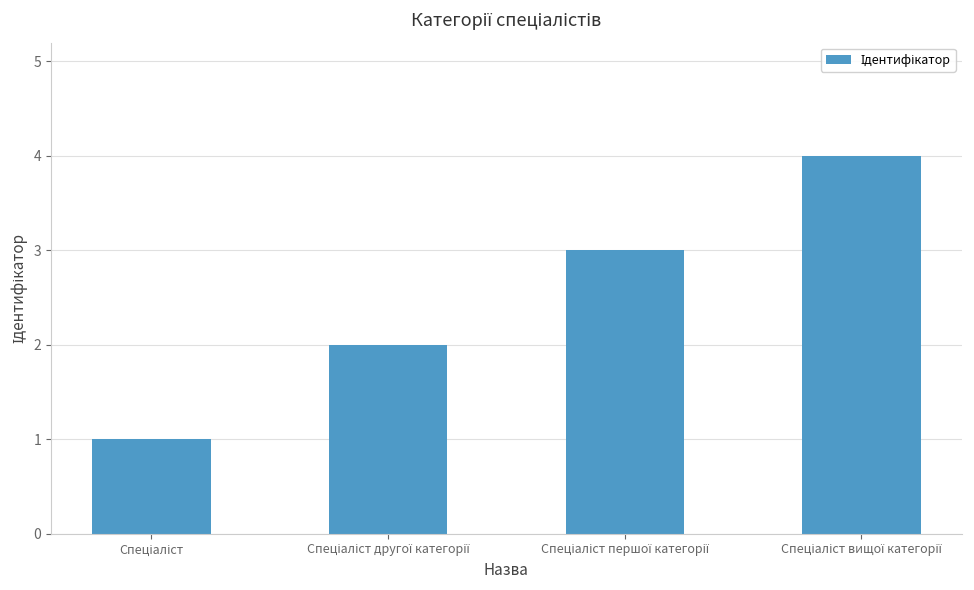

How many values are between 2 and 4?

3